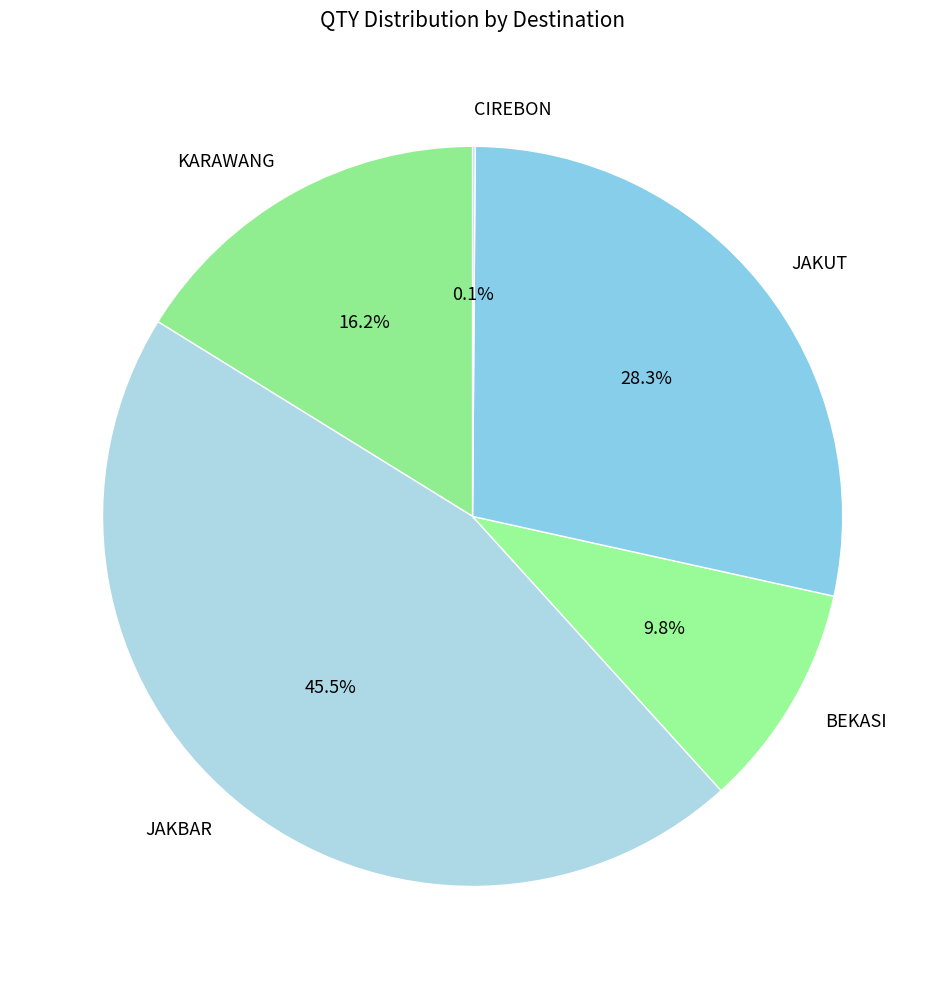

What percentage is NOT represented by BEKASI?

90.2%